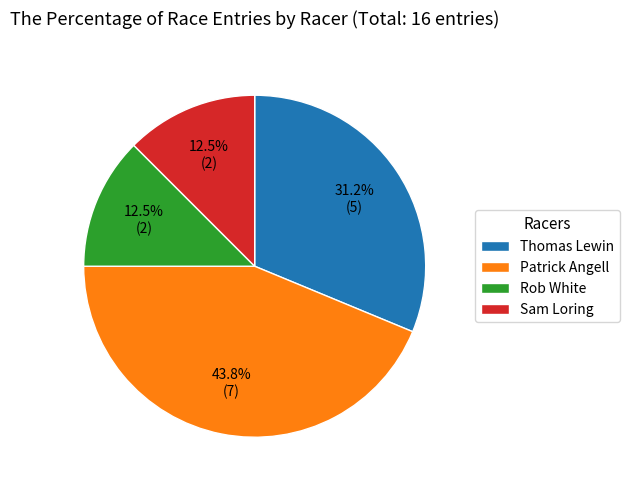

Which has a higher value, Thomas Lewin or Rob White?

Thomas Lewin